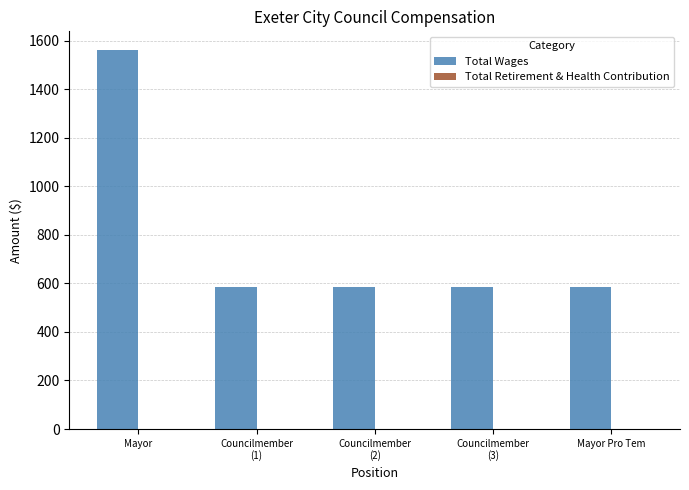

Reading right to left, list all the values displayed in this chart.

585	585	585	585	1560